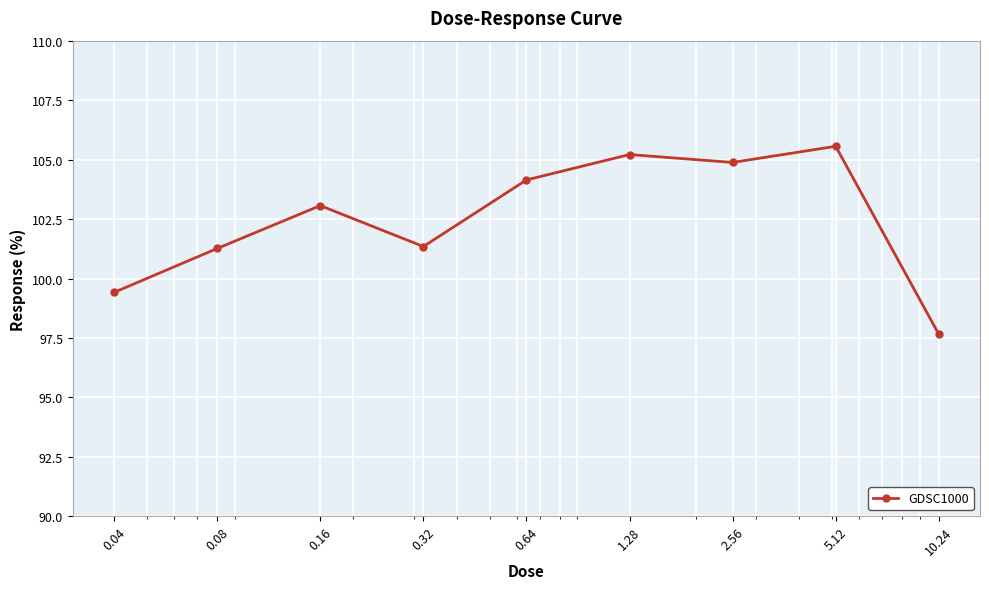

What is the value of the 8th point from the left?

105.6